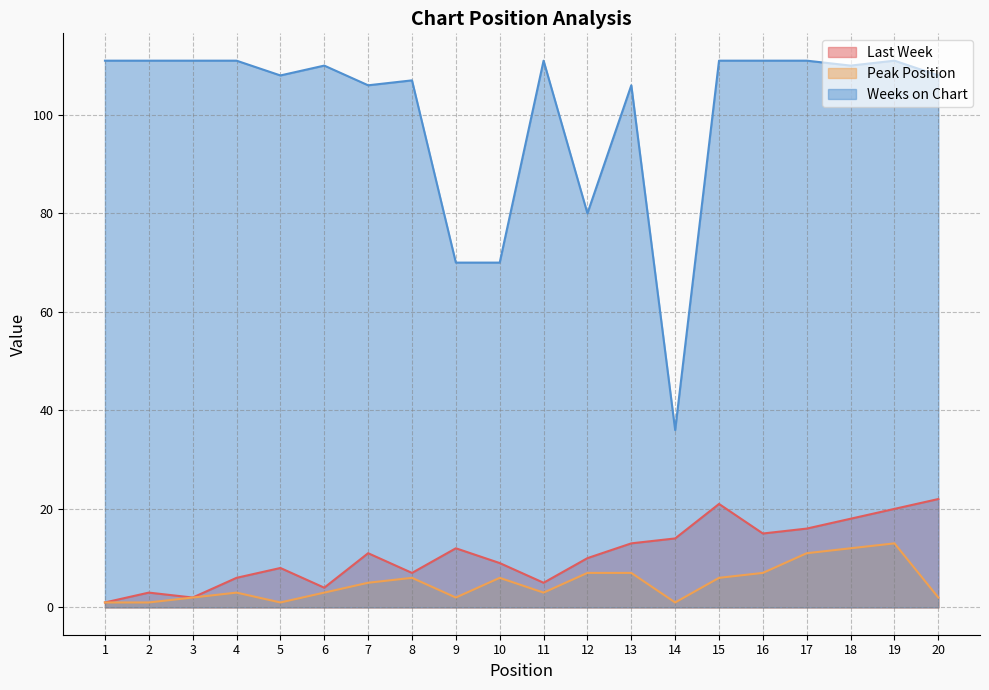

What is the value of the Peak Position point at the 13th from the left?

7